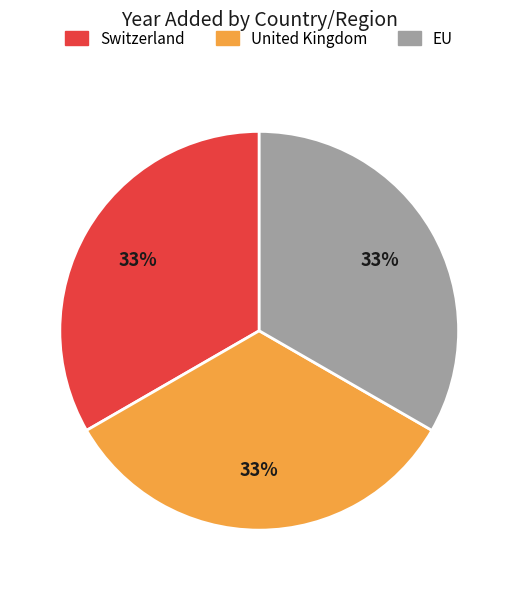

Do United Kingdom and EU together represent more than half of the pie?

Yes